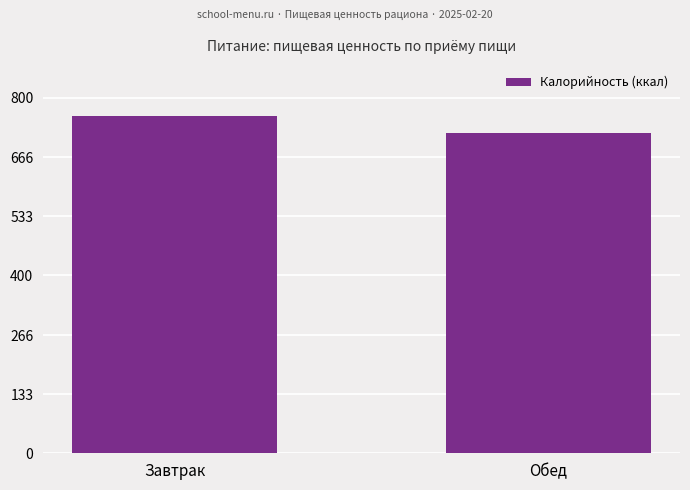

What is the sum of the values at Завтрак and Обед?

1481.3